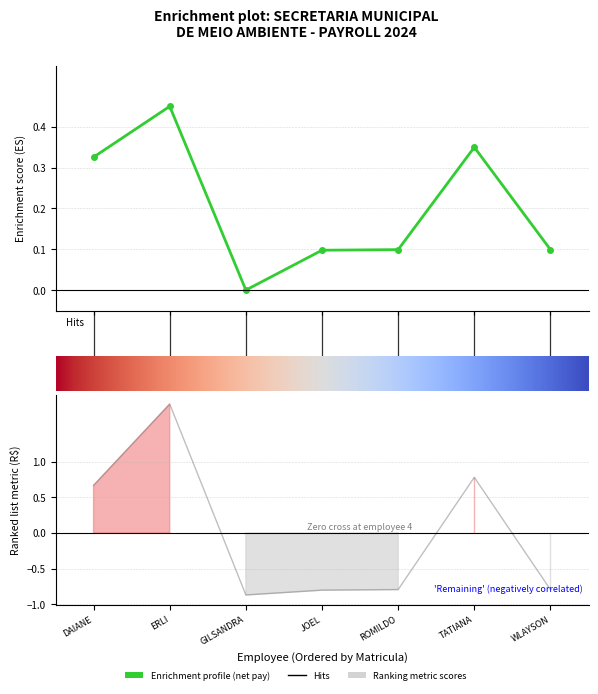

How many lines are shown in the chart?

2